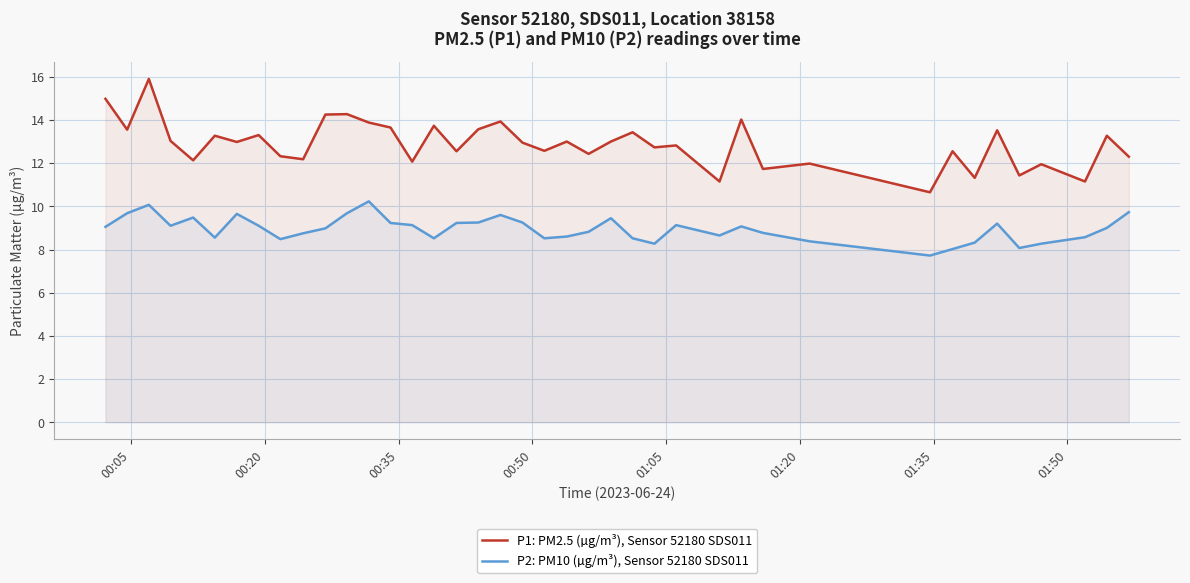

What is the value of the P2: PM10 (µg/m³), Sensor 52180 SDS011 point at the 40th from the left?

9.7